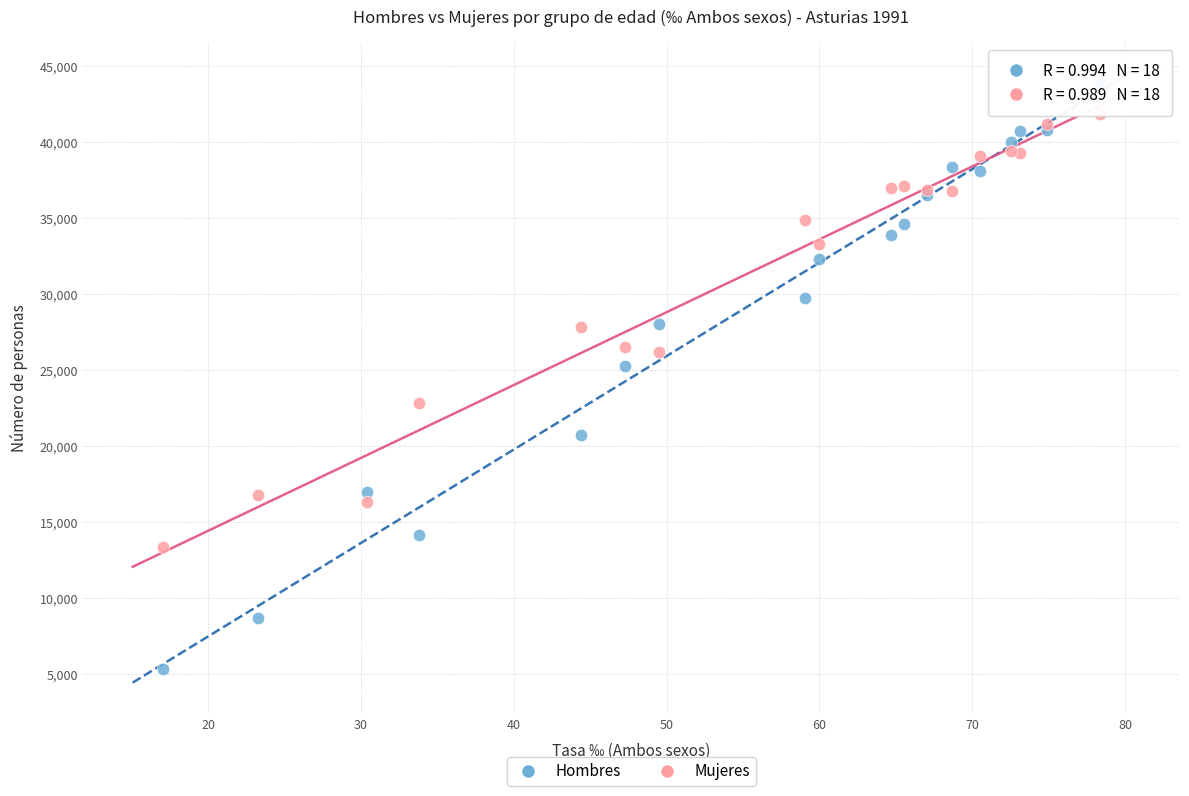

Which series reaches the maximum Y coordinate?

Hombres